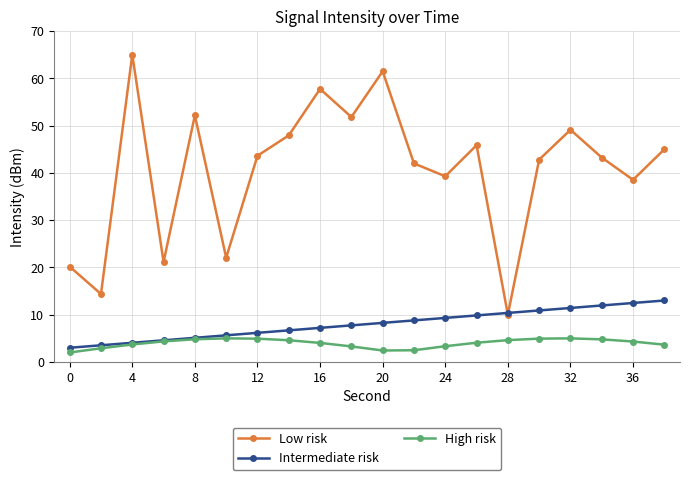

How many categories are shown in the chart?

20